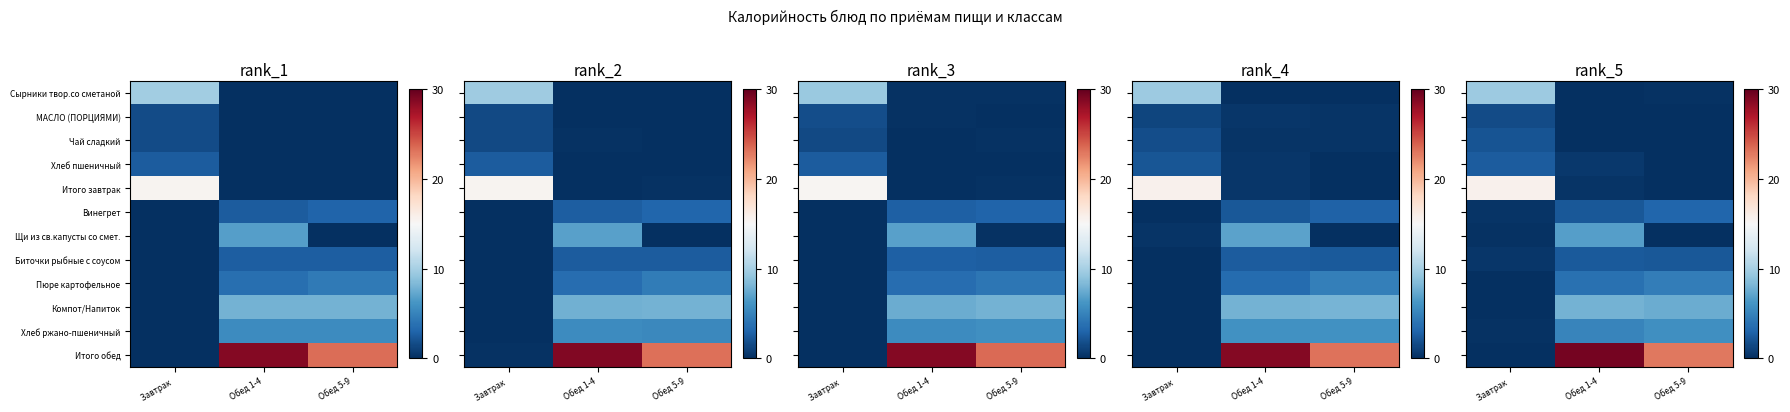

Is it true that Хлеб пшеничный equals 1.3 at Завтрак?

False